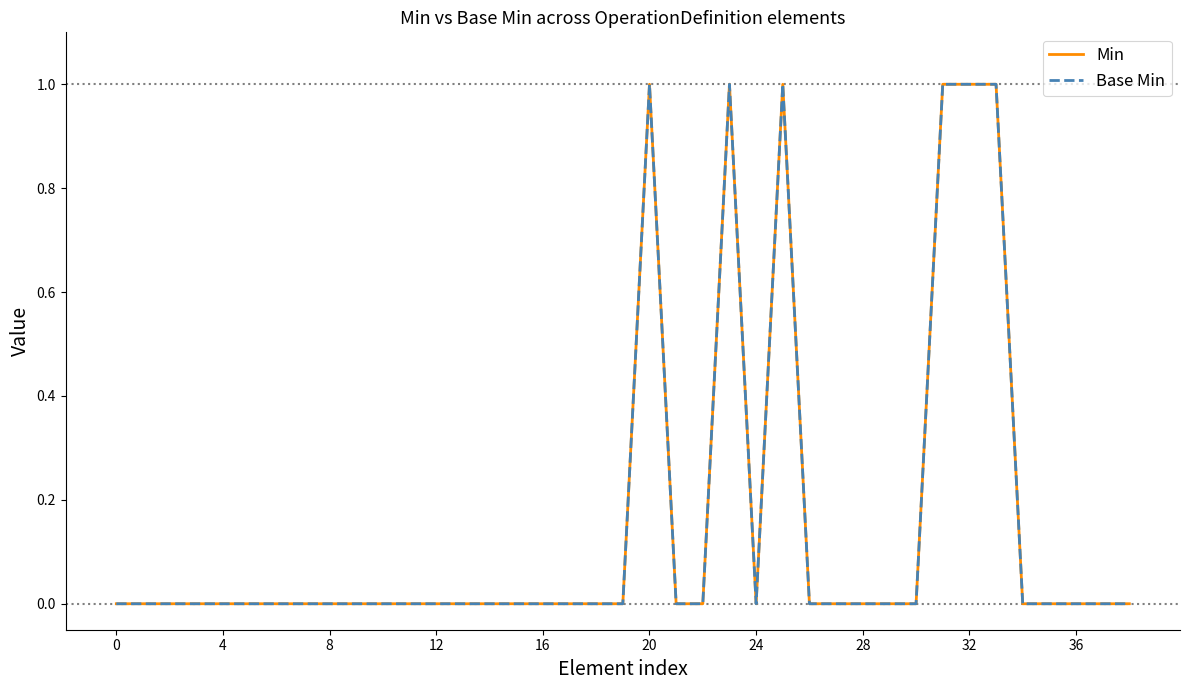

Does the chart display data point markers on the line(s)?

No